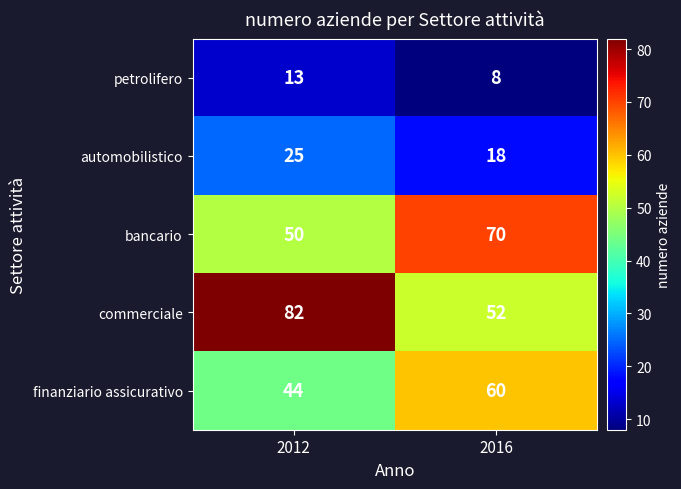

True or false: finanziario assicurativo has a value of 14 at 2012.

False